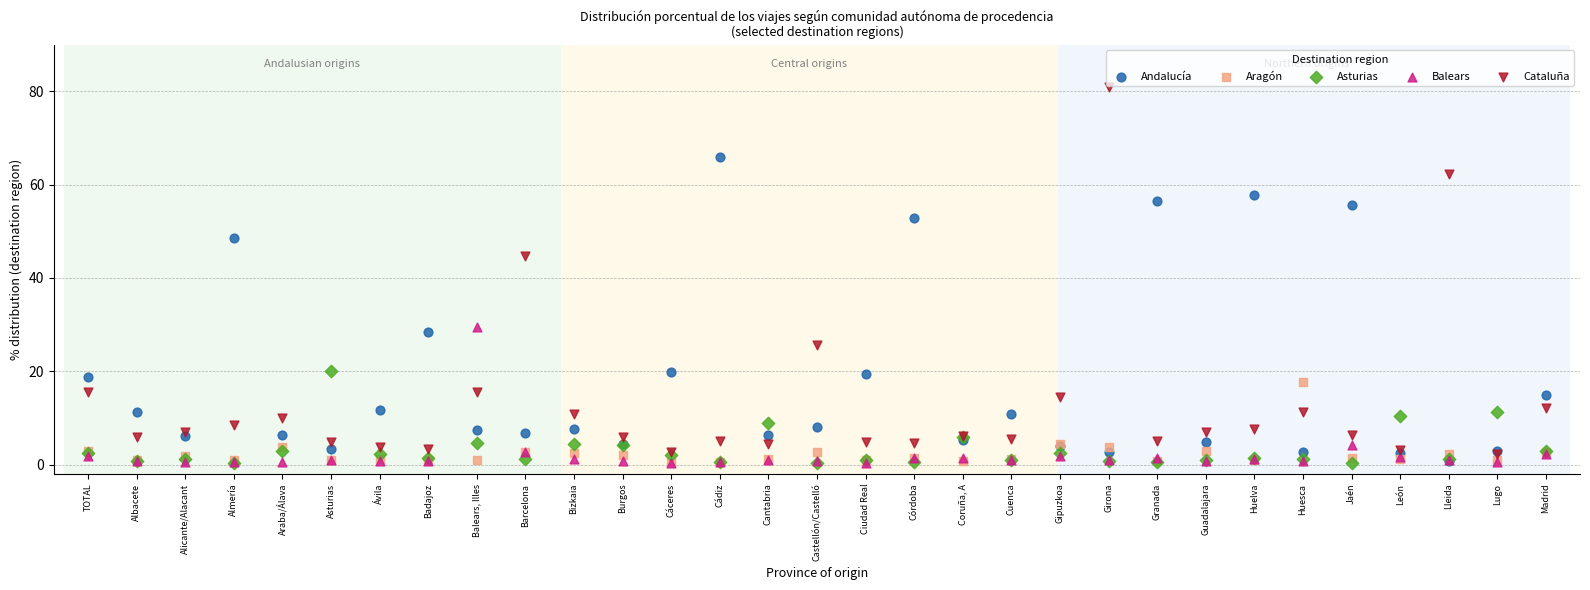

Across all series, what Y value is closest to 40?

44.8